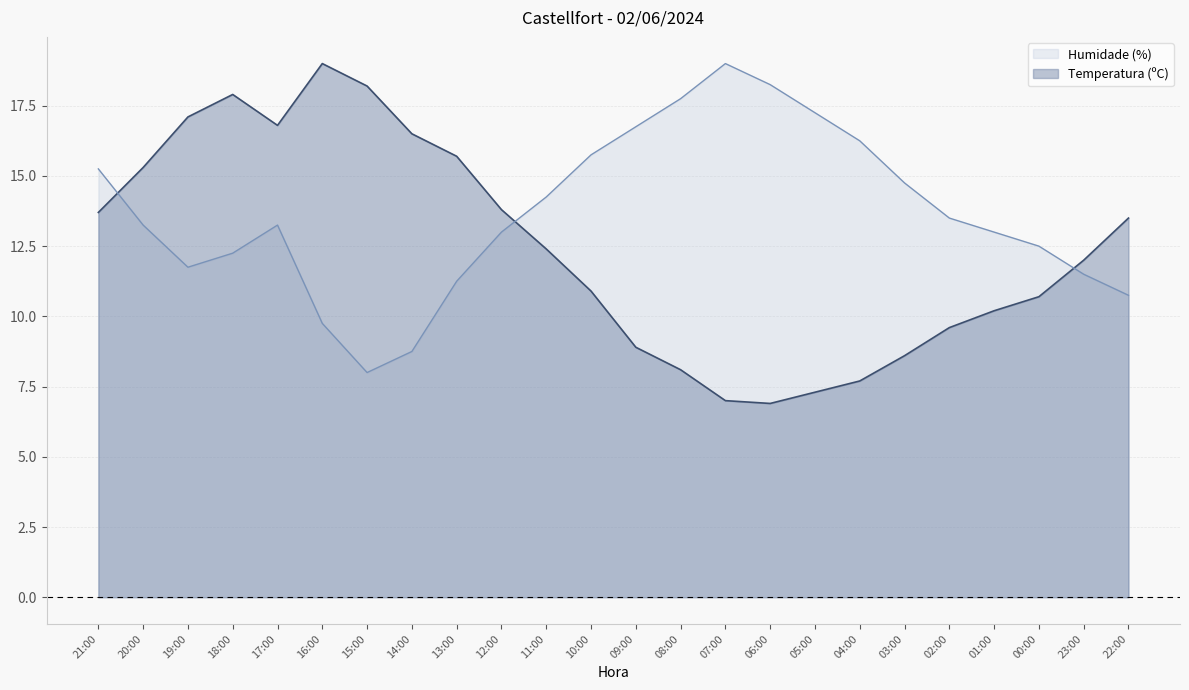

Is it true that Temperatura (ºC) equals 5.1 at 08:00?

False